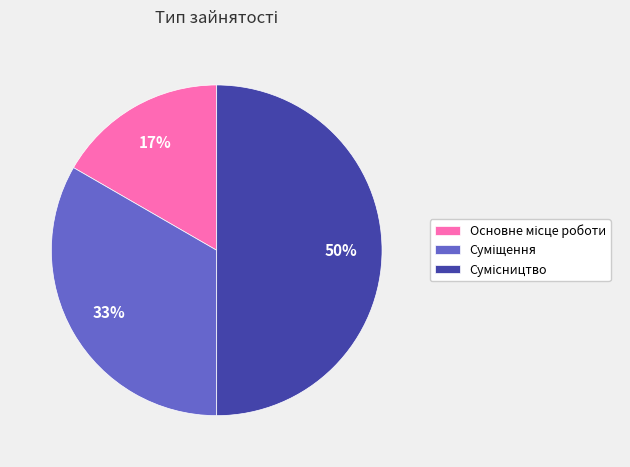

To the nearest percent, what is the difference between the largest and smallest slice percentages?

33%